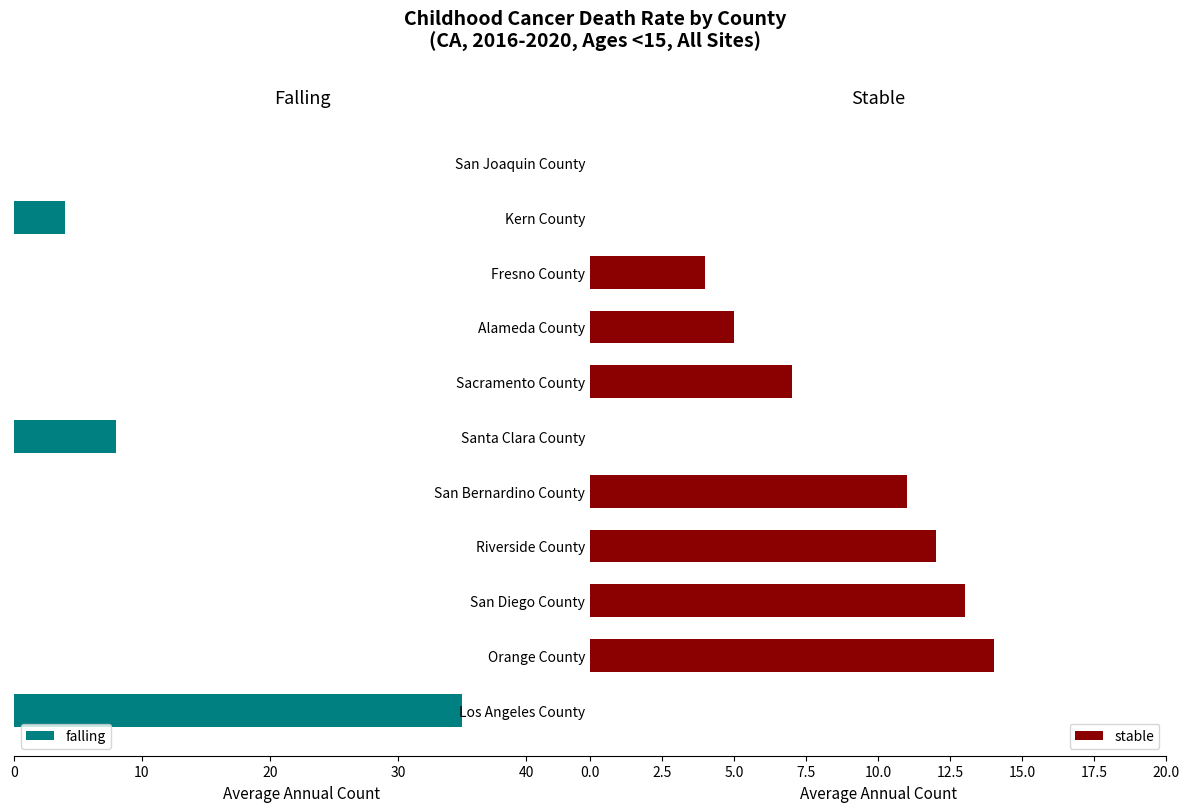

The value of stable at San Bernardino County is 11. True or false?

True